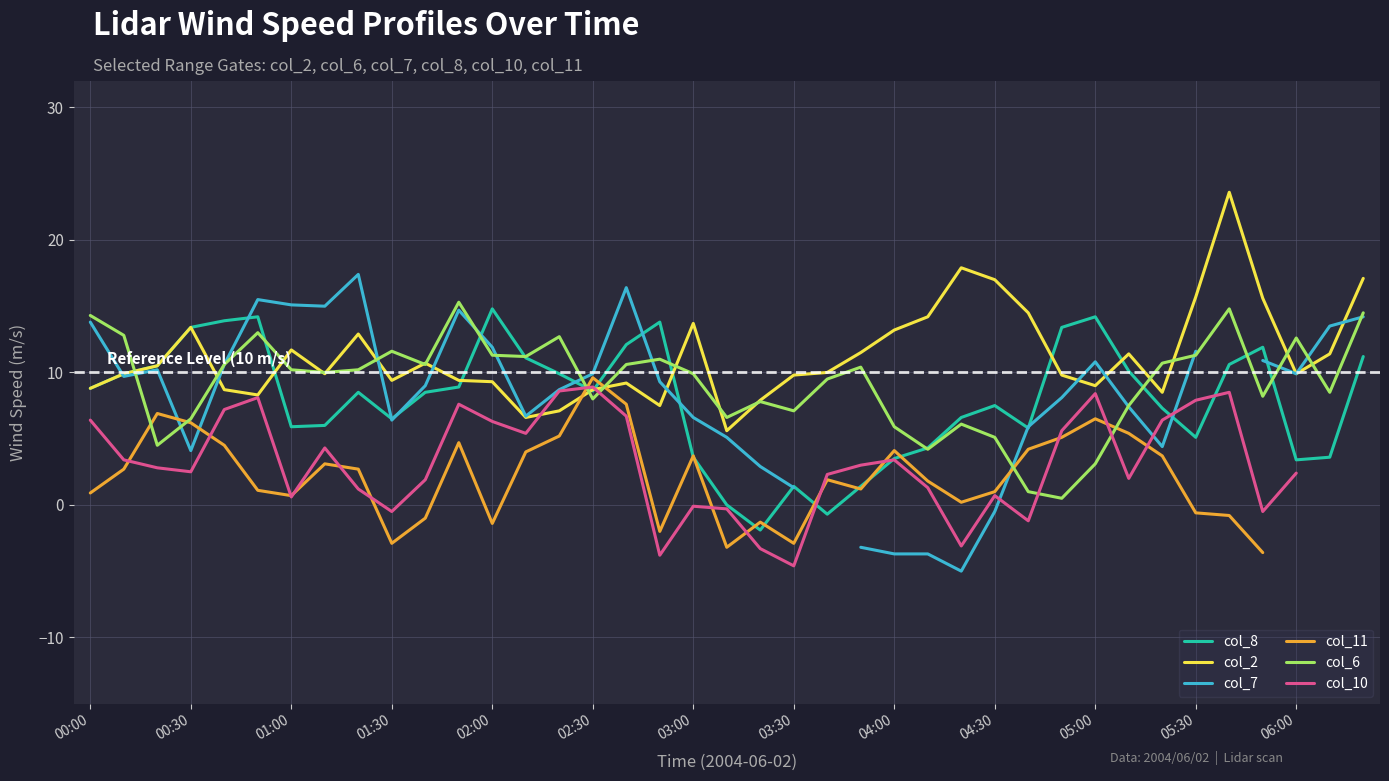

Does the chart display data point markers on the line(s)?

No